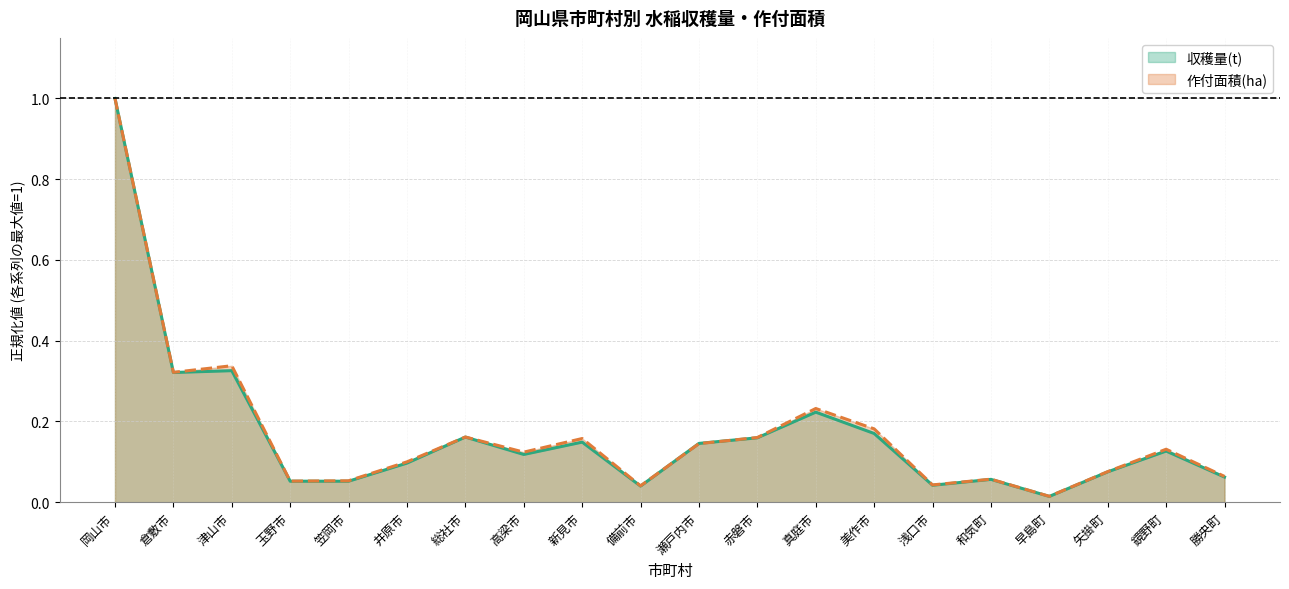

List the series in order of their overall mean, highest first.

作付面積(ha), 収穫量(t)